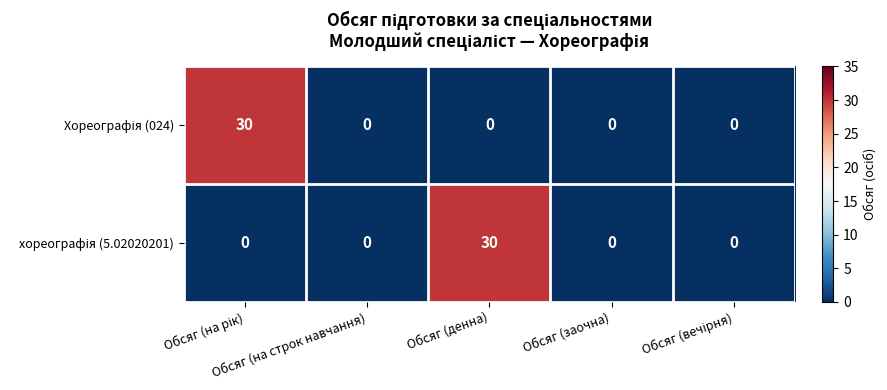

Which series has the largest range (max minus min)?

Хореографія (024)